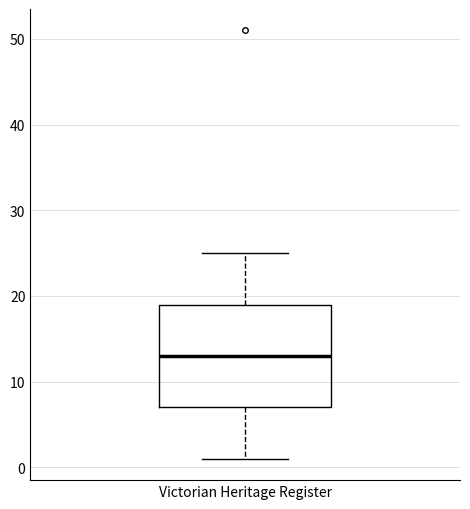

Where is the upper edge of the box for Victorian Heritage Register on the y-axis? The values are not printed on the chart, so give them approximately, as read against the axis.

19